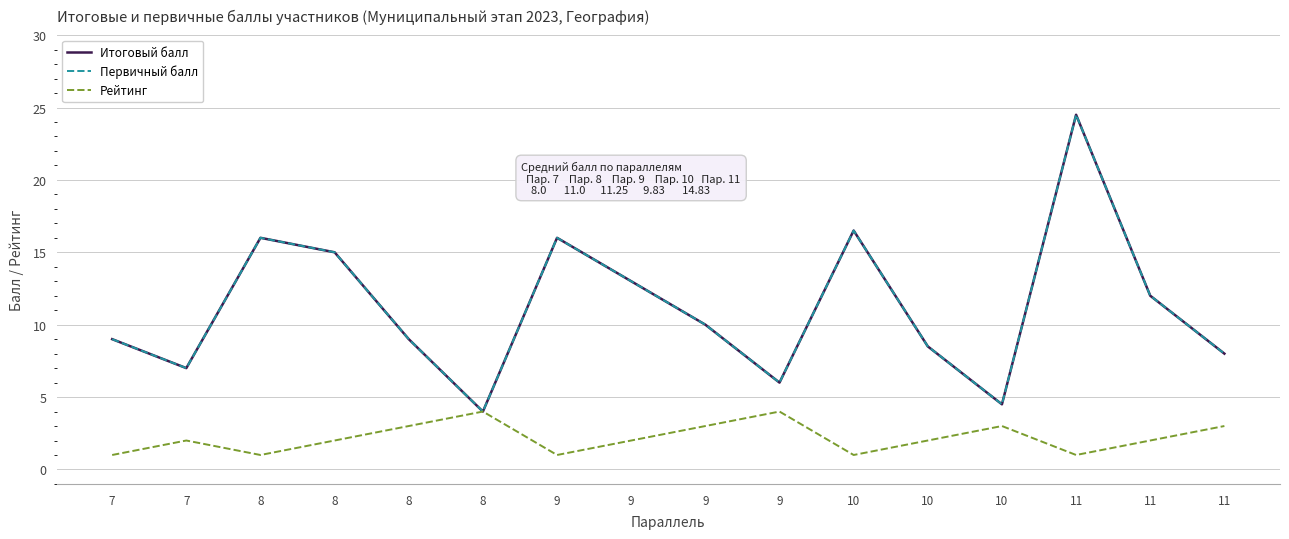

What is the value of the Рейтинг point at the 3rd from the left?

1.0